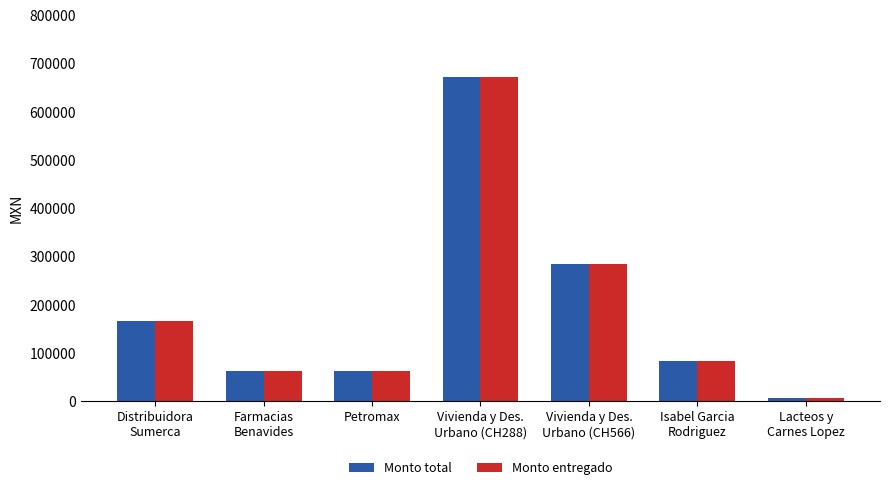

What are all the series names shown in the legend?

Monto total, Monto entregado